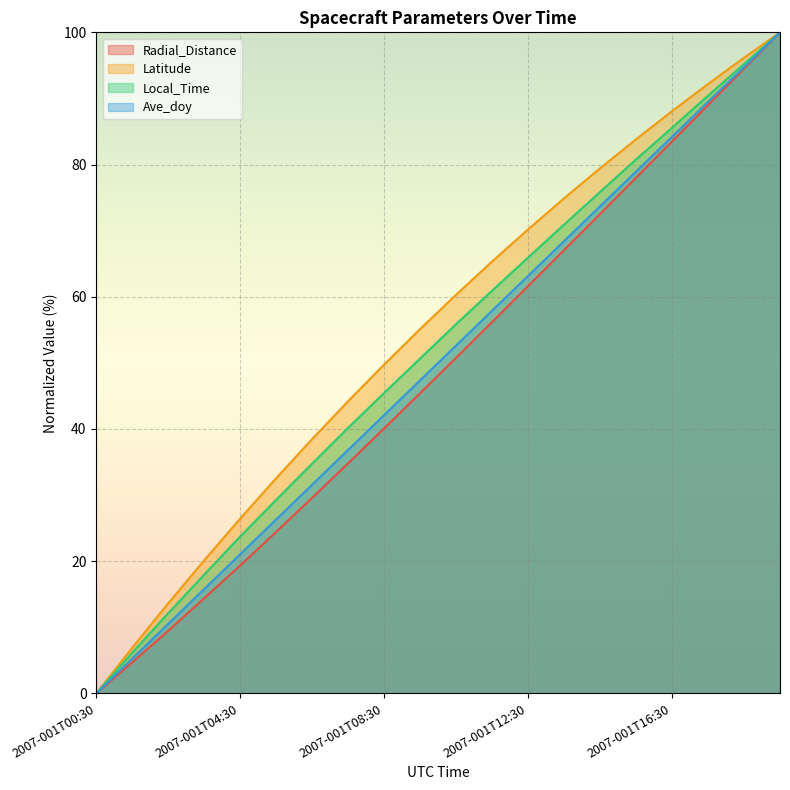

What is the label of the 1st point from the left?

2007-001T00:30